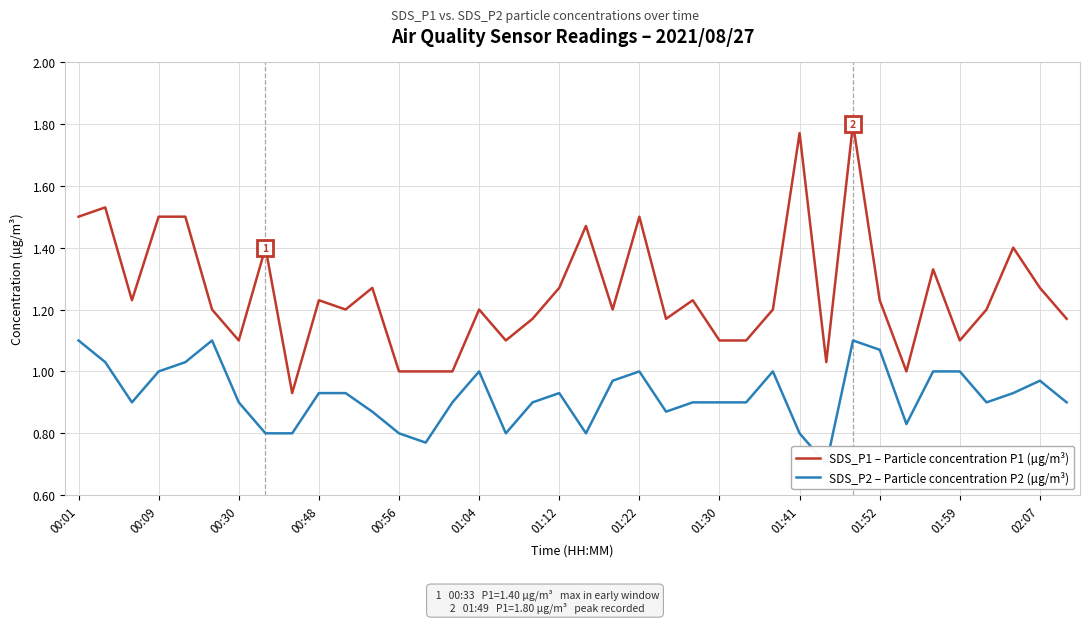

Is it true that SDS_P1 – Particle concentration P1 (µg/m³) equals 1.6 at 00:56?

False